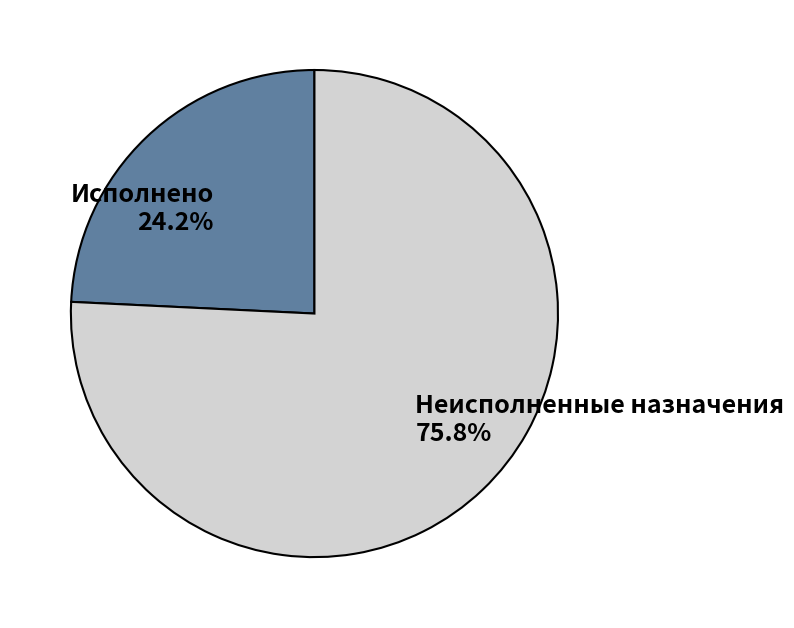

To the nearest percent, what portion does Неисполненные назначения represent?

76%